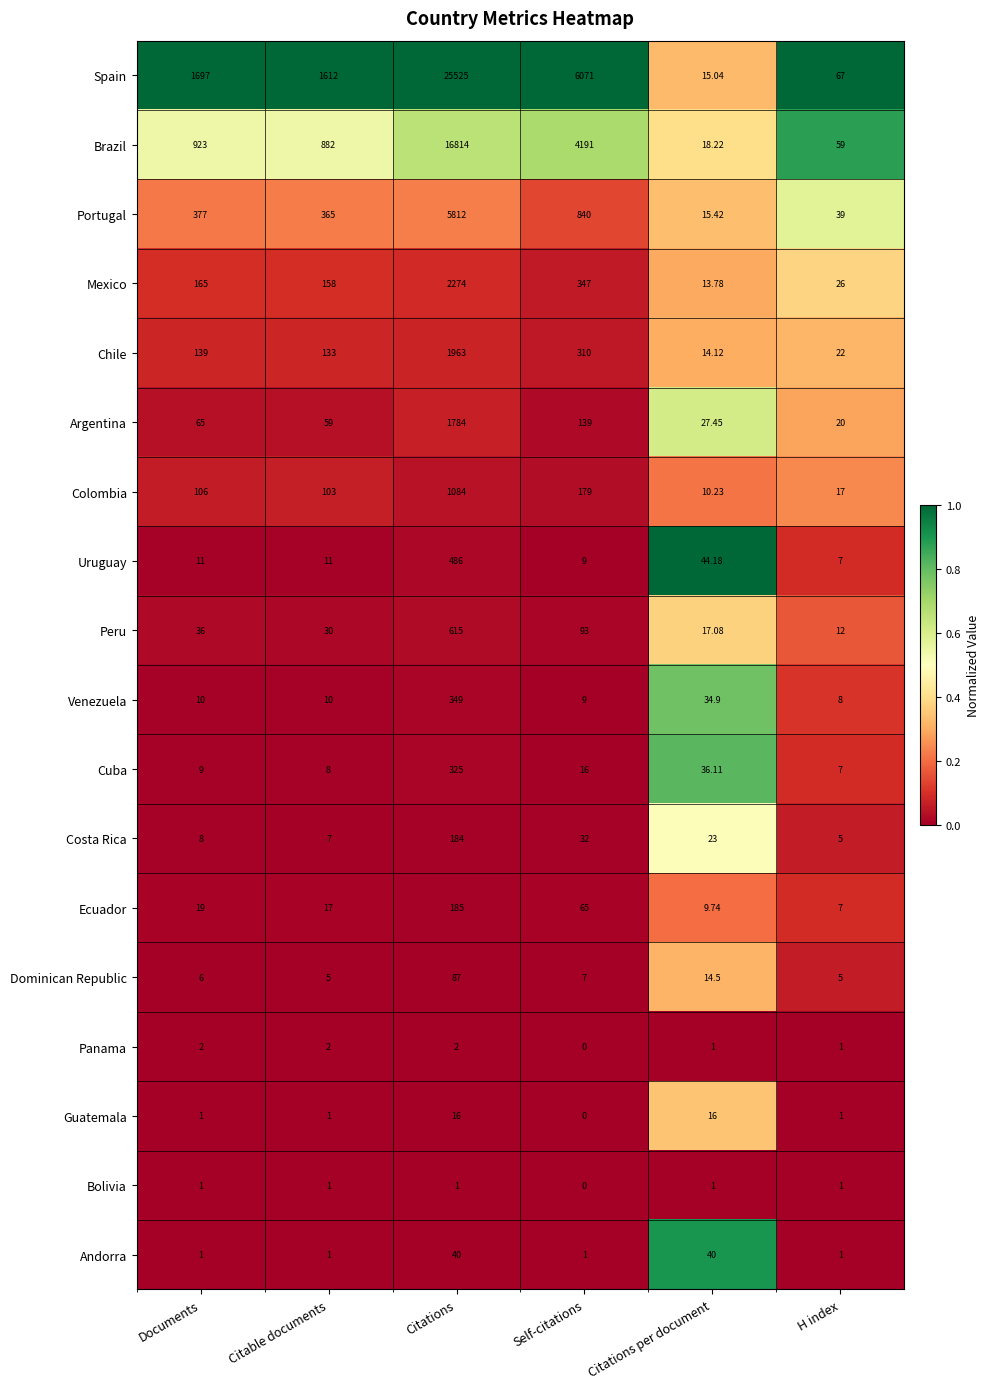

Which category has the highest value across all series?

Citations